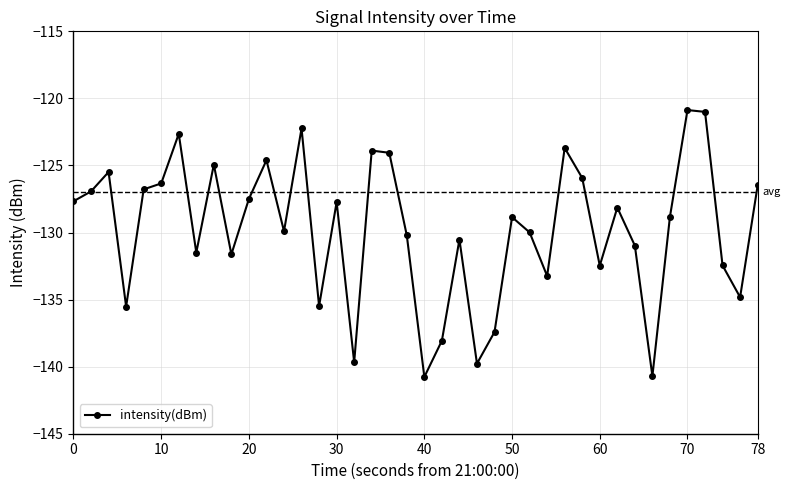

What is the value of the 8th point from the left?

-131.5